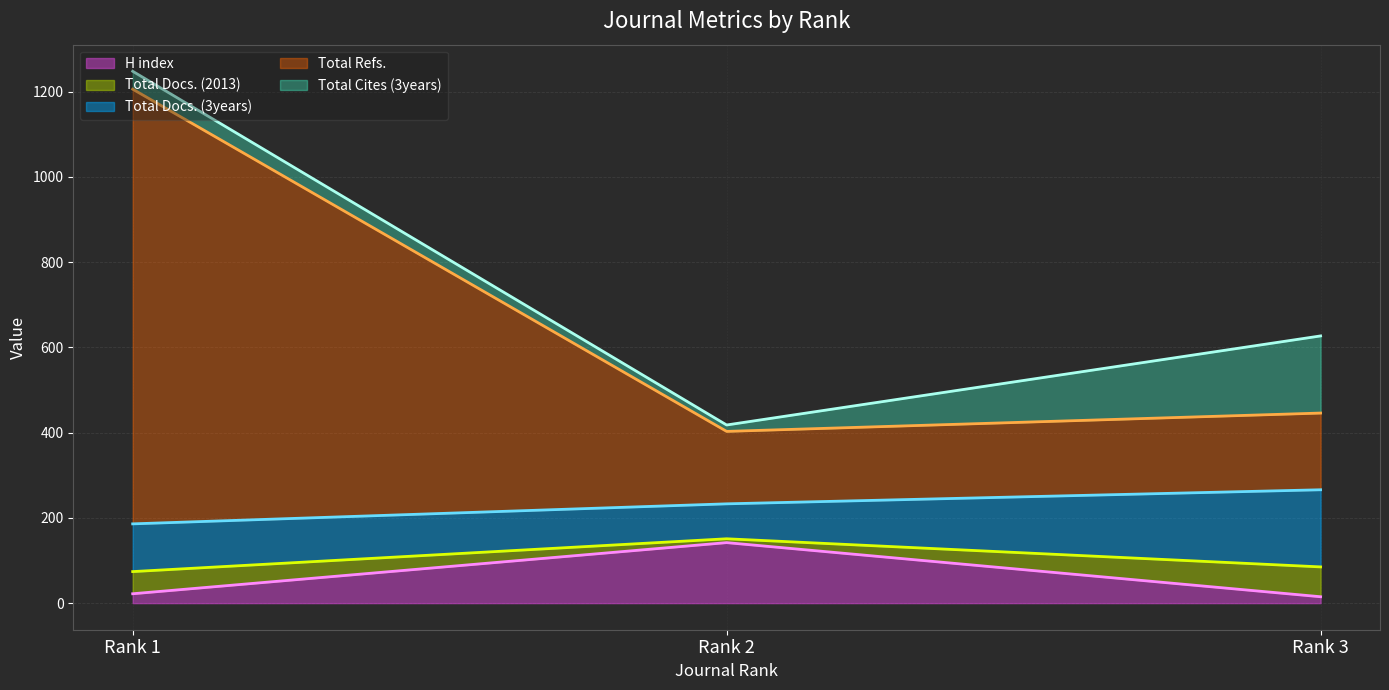

List the labels in order of Total Refs. value, smallest first.

Rank 2, Rank 3, Rank 1